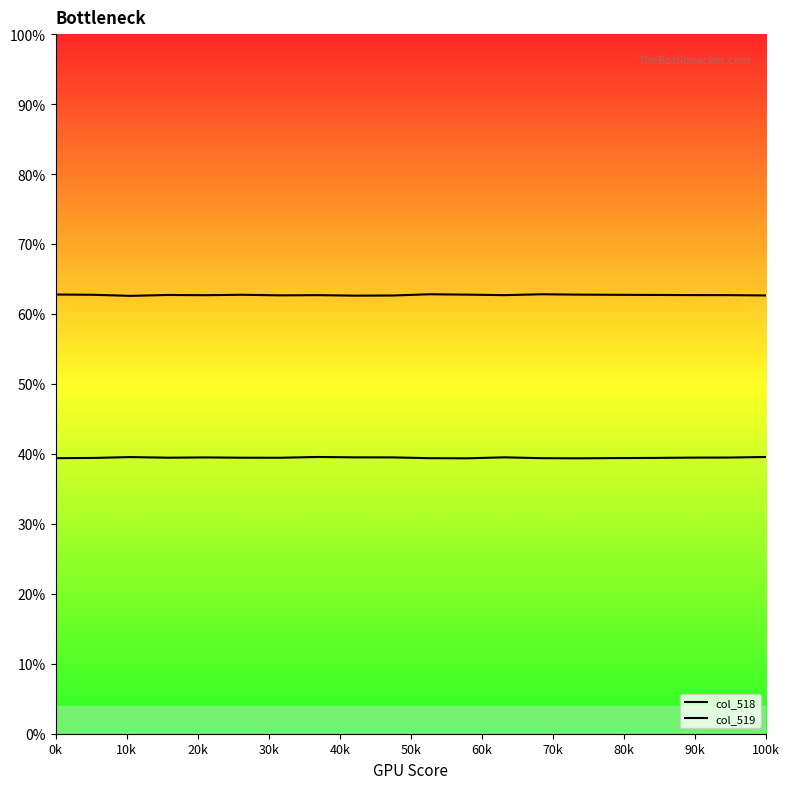

What is the average value of the col_519 series?

39.5